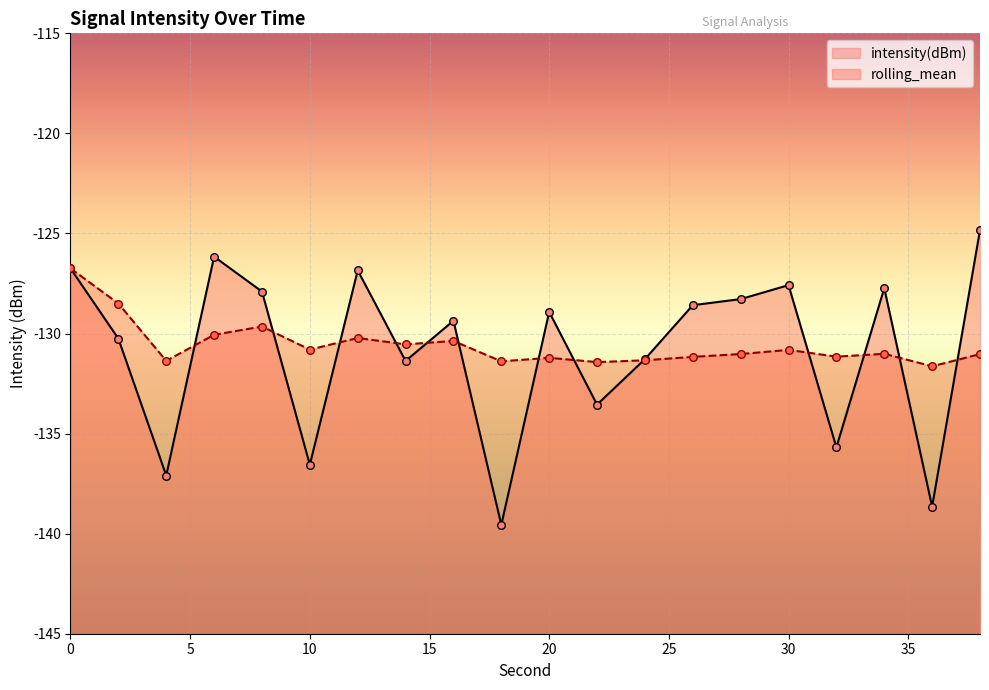

Which series has the largest Y range (max minus min)?

intensity(dBm)